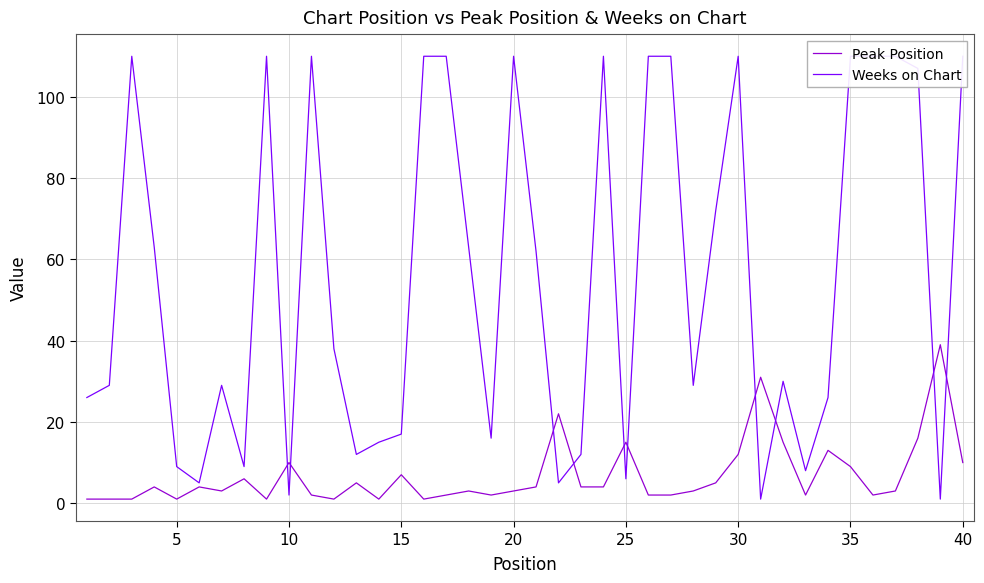

How many interior local valleys does the Weeks on Chart series have?

11